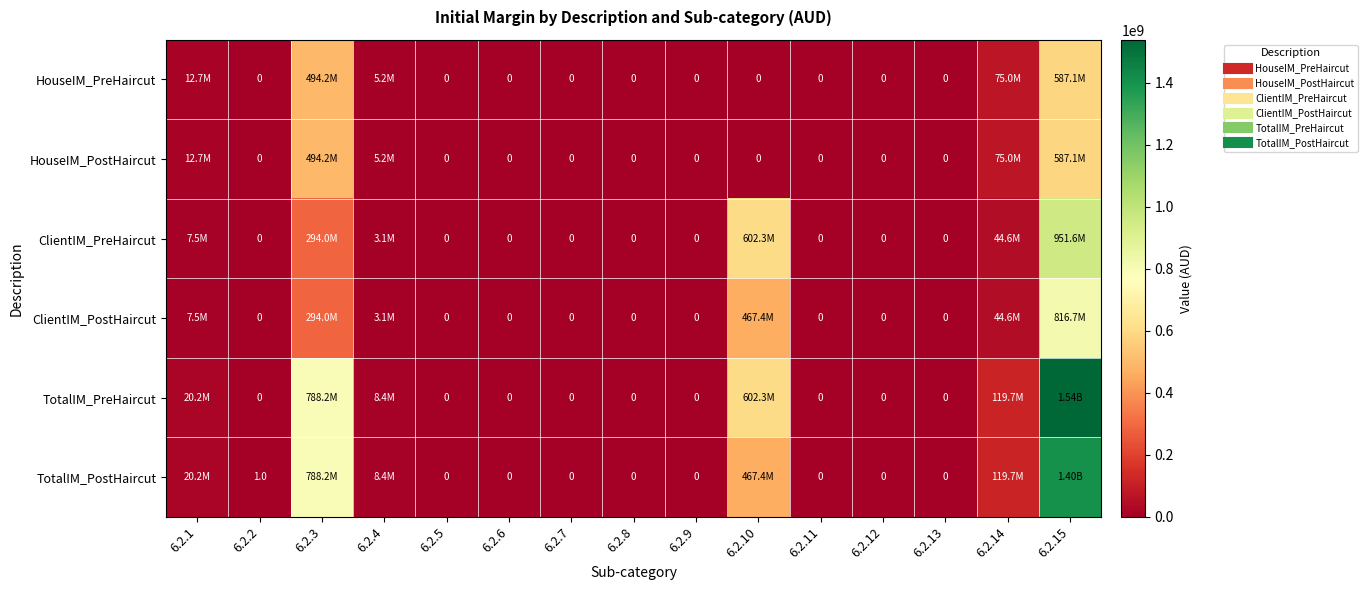

The value of TotalIM_PreHaircut at 6.2.1 is 20177608.9. True or false?

True